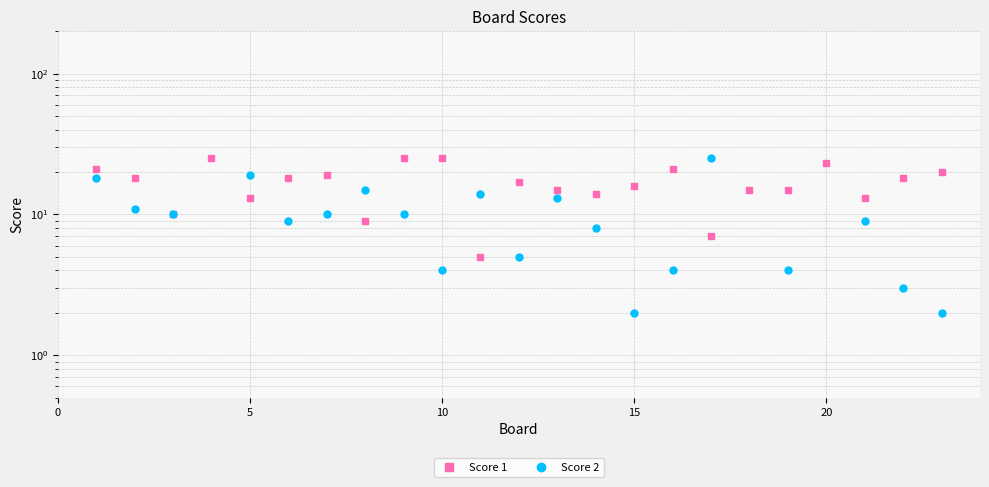

Which series has the largest total across all categories?

Score 1